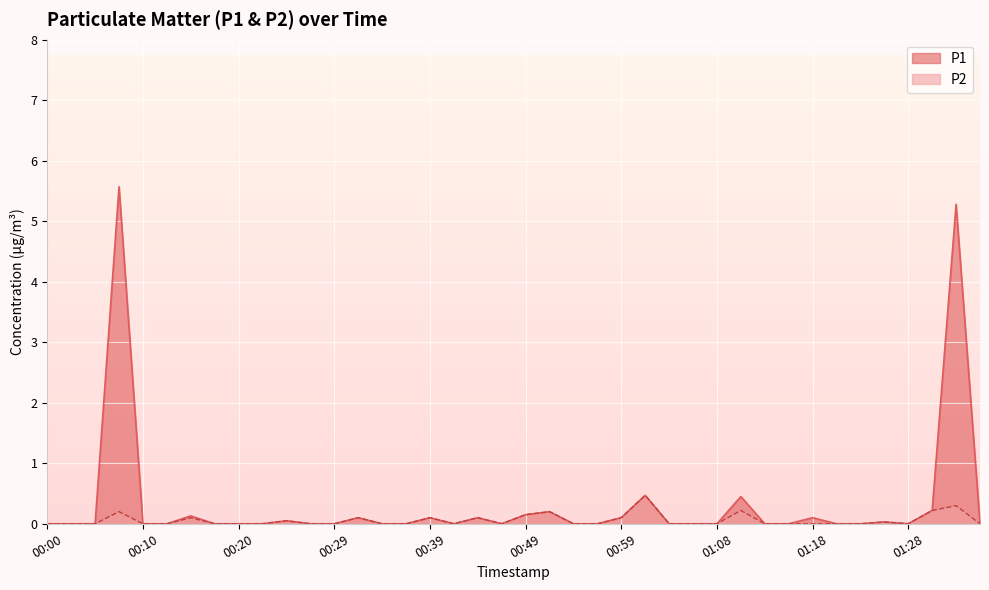

What is the sum of the P2 values at 00:32 and 00:54?

0.1